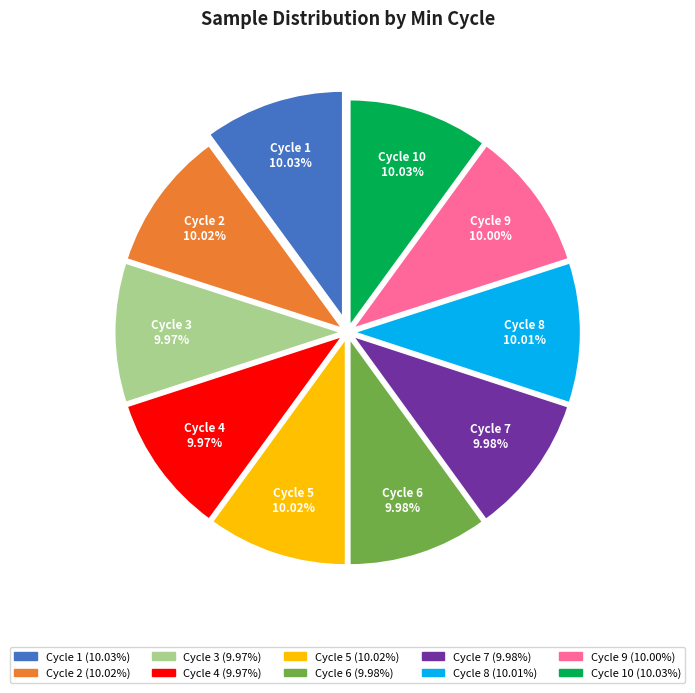

Is there any slice that represents more than half of the pie?

No